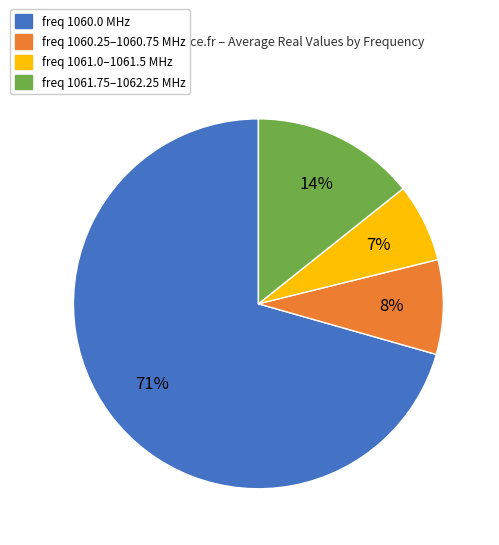

Which category accounts for the majority?

freq 1060.0 MHz